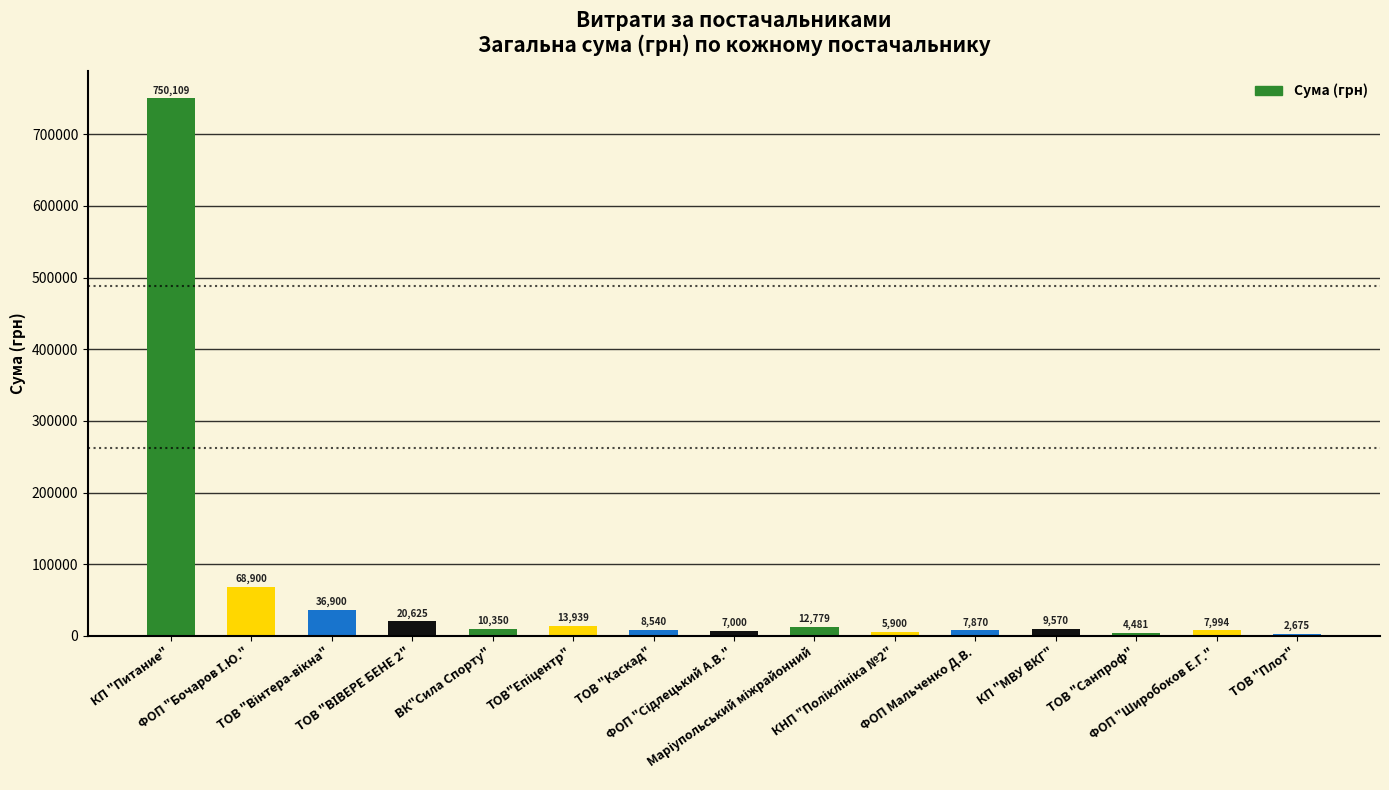

Does the chart contain any negative values?

No